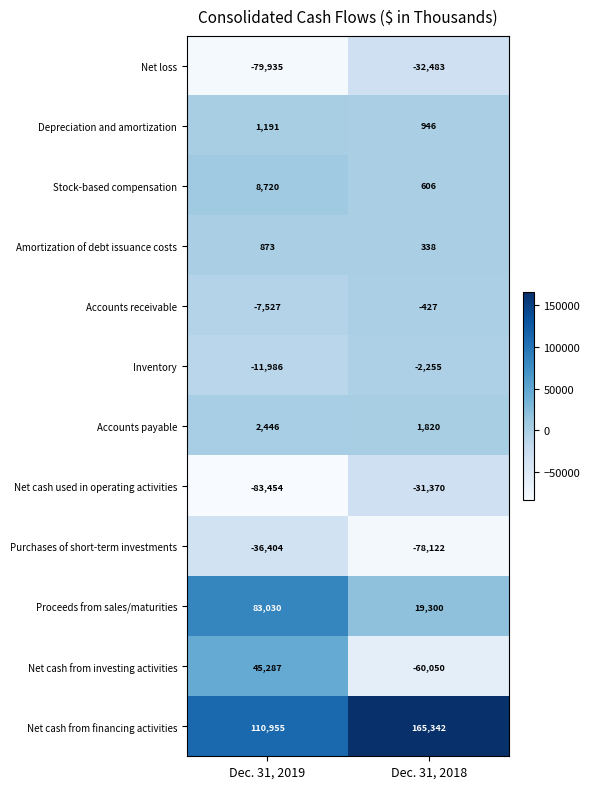

Reading left to right, list all the values displayed in this chart.

Net loss: -79935	-32483
Depreciation and amortization: 1191	946
Stock-based compensation: 8720	606
Amortization of debt issuance costs: 873	338
Accounts receivable: -7527	-427
Inventory: -11986	-2255
Accounts payable: 2446	1820
Net cash used in operating activities: -83454	-31370
Purchases of short-term investments: -36404	-78122
Proceeds from sales/maturities: 83030	19300
Net cash from investing activities: 45287	-60050
Net cash from financing activities: 110955	165342